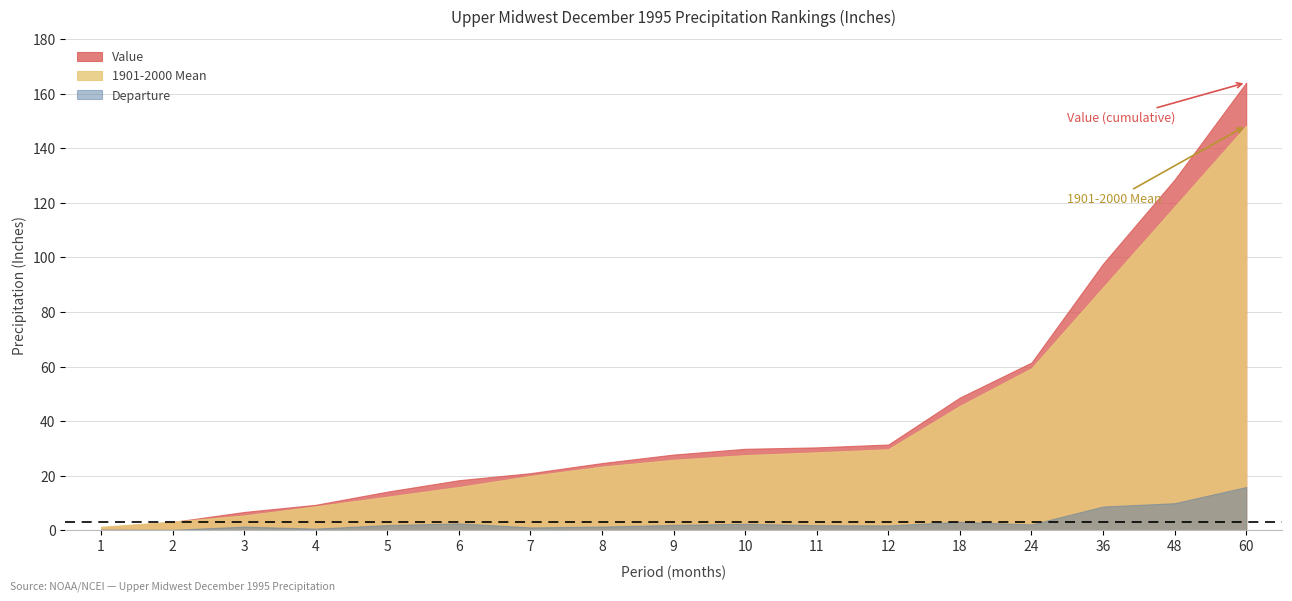

True or false: 1901-2000 Mean and Departure cross at least once.

False